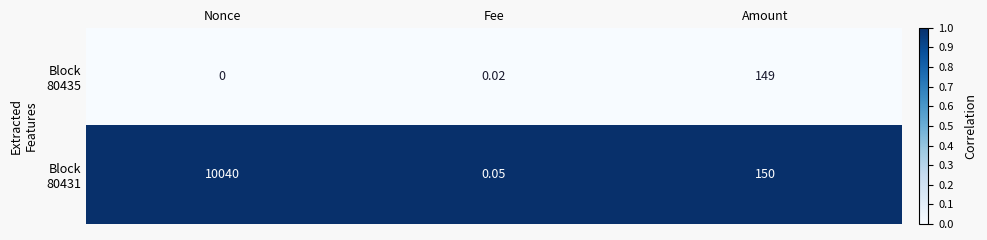

At which category is the sum across all series the highest?

Nonce